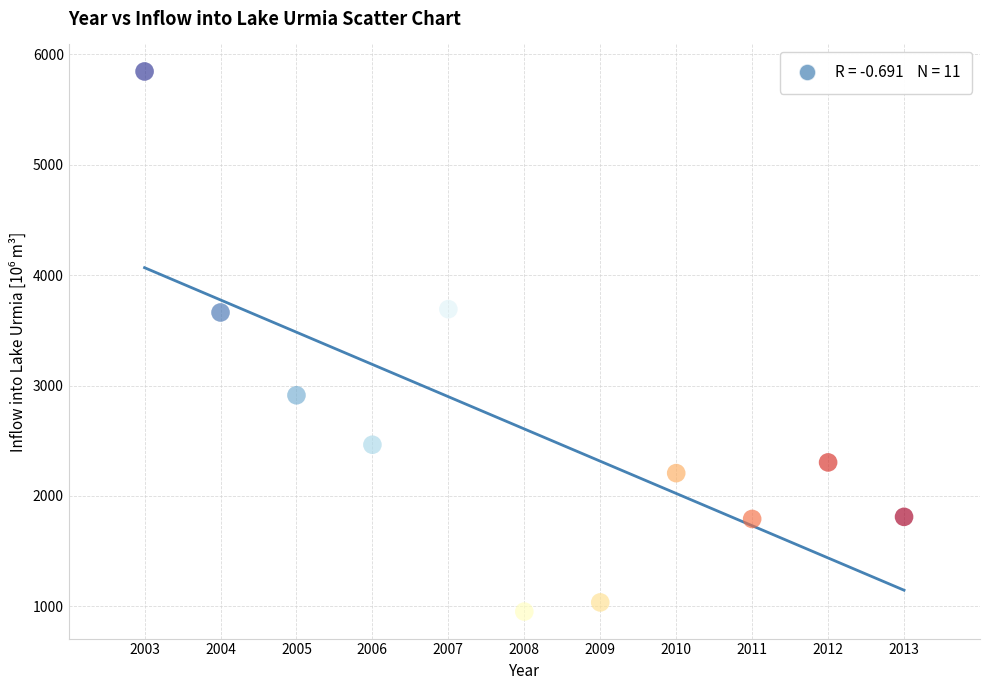

What is the range of Y values (max minus min)?

4892